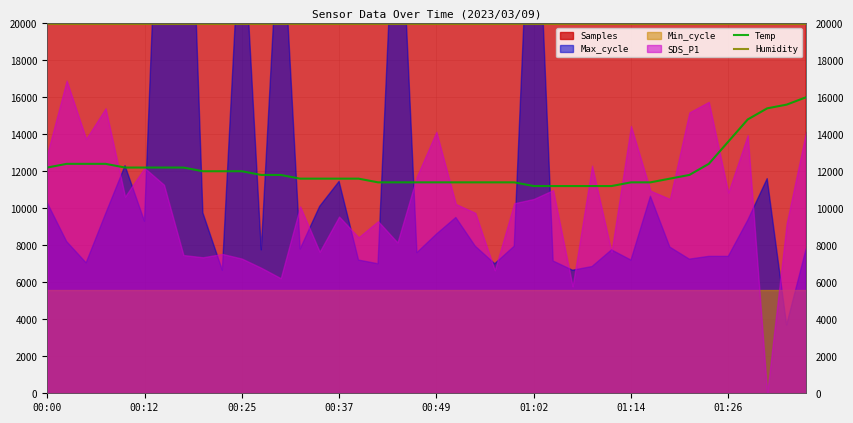

True or false: Temp and Humidity cross at least once.

False